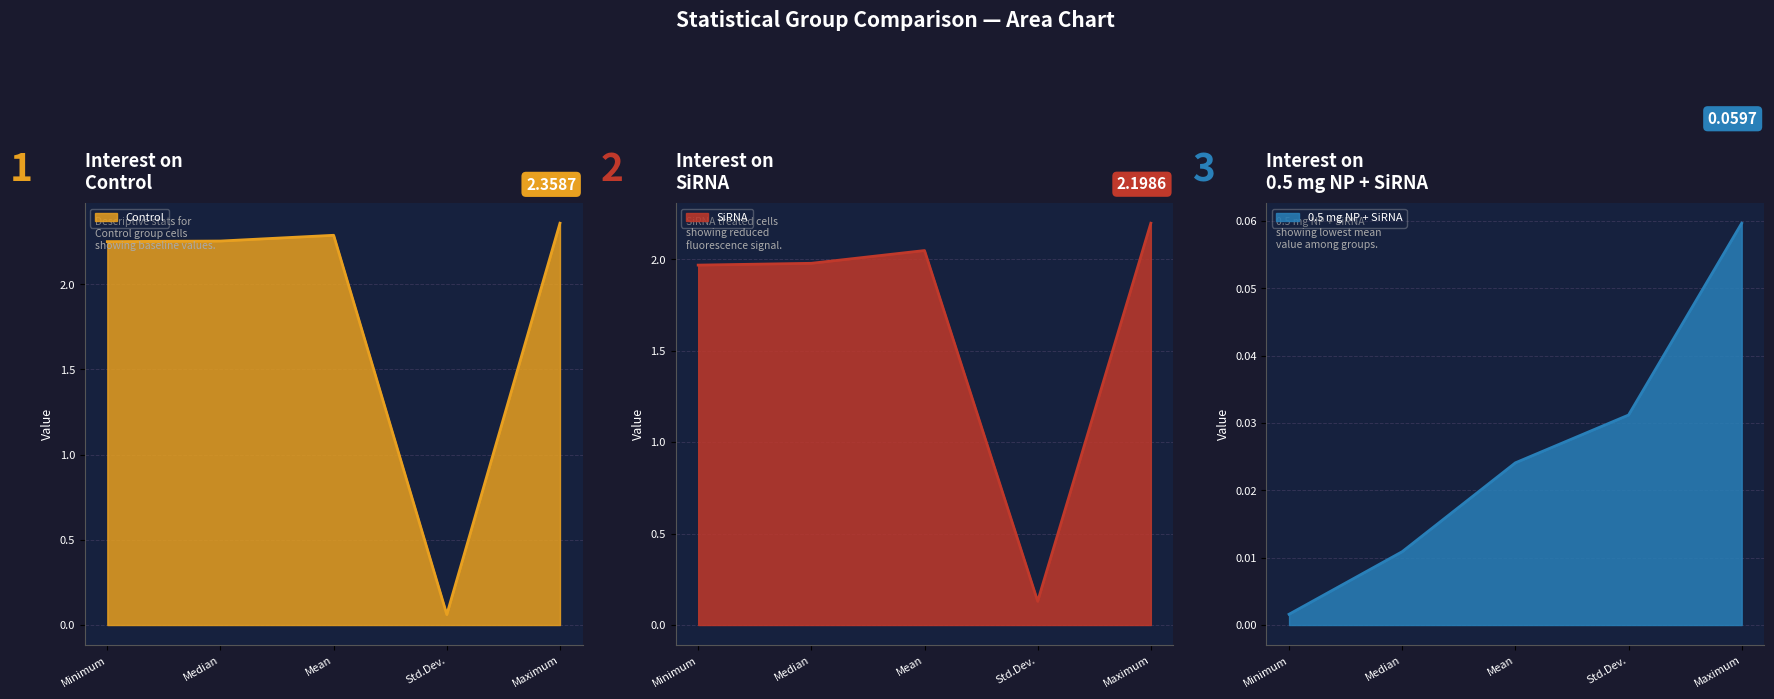

What is the difference between the maximum and minimum values in the SiRNA series?

2.1